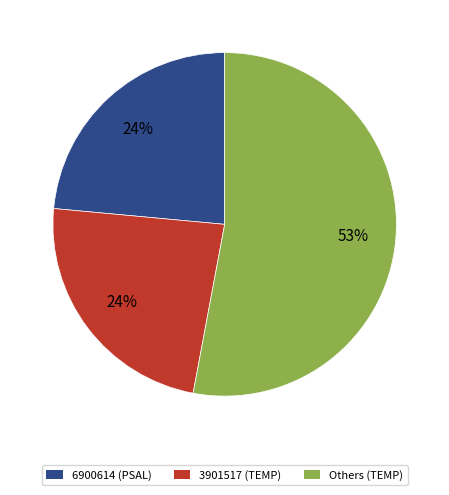

The Others (TEMP) slice represents 40% of the pie. True or false?

False